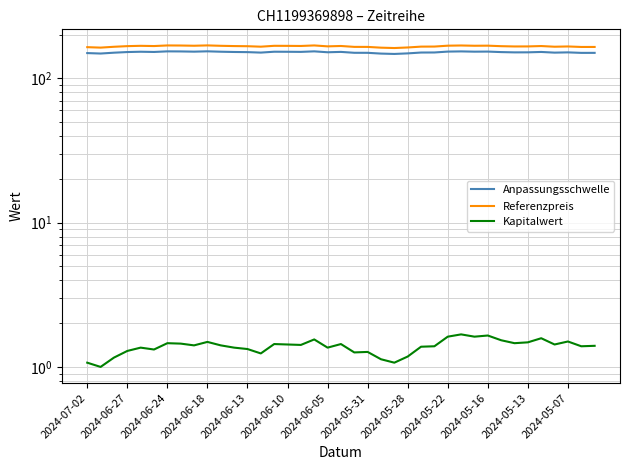

True or false: Anpassungsschwelle and Kapitalwert intersect in this chart.

False